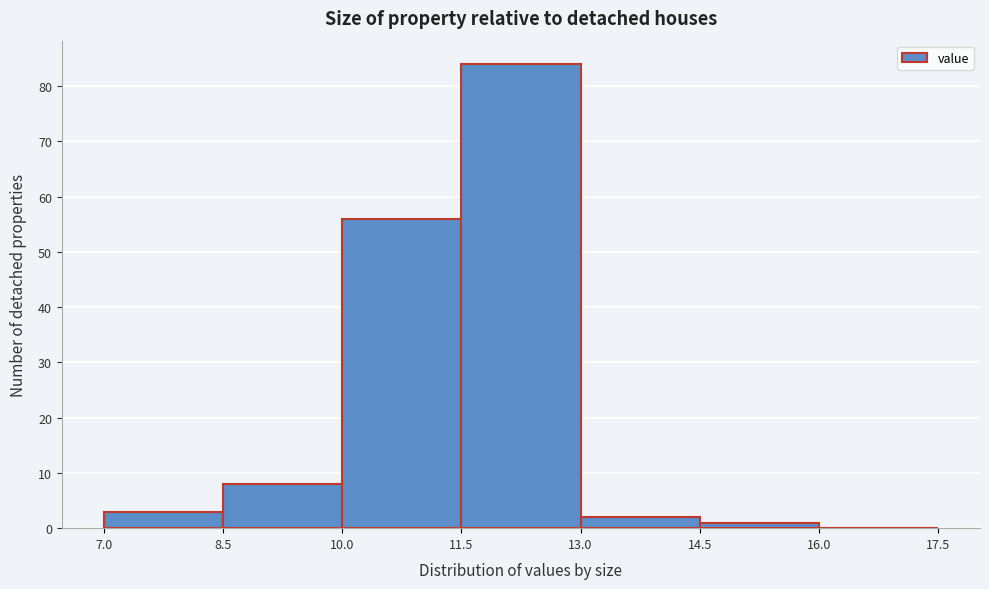

Over which range of the x-axis is the bar tallest?

11.5 to 13.0